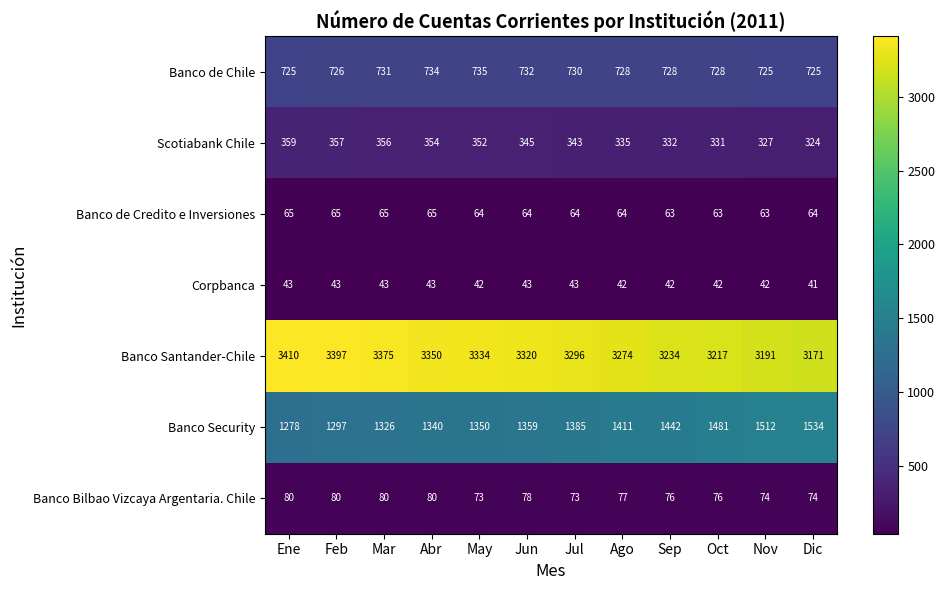

True or false: Banco de Credito e Inversiones has a value of 64 at Ago.

True